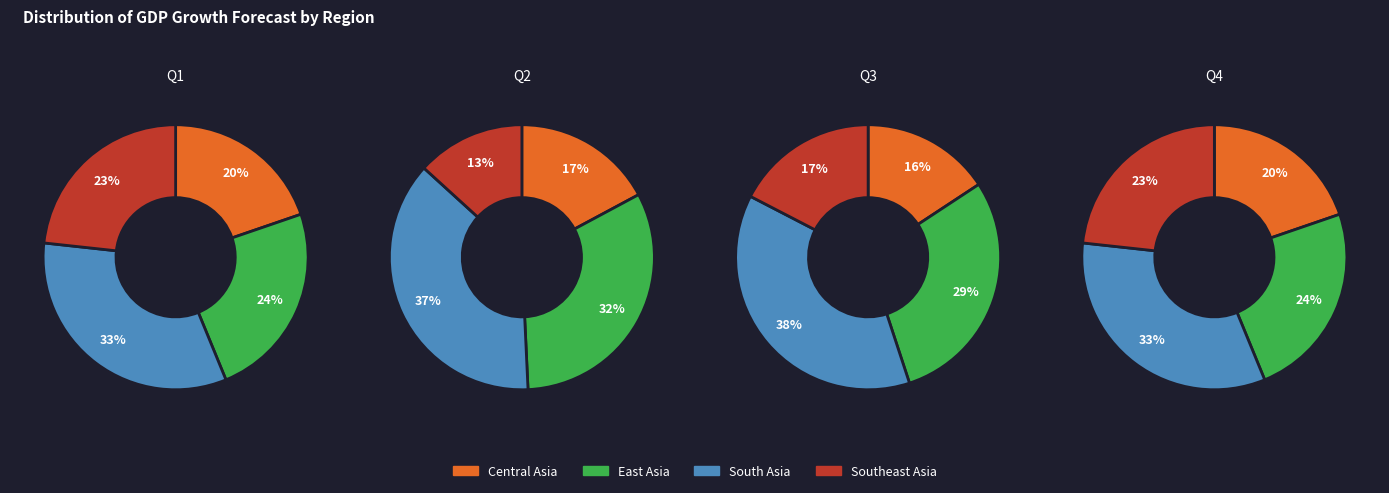

True or false: 2 accounts for 24% of the total.

True